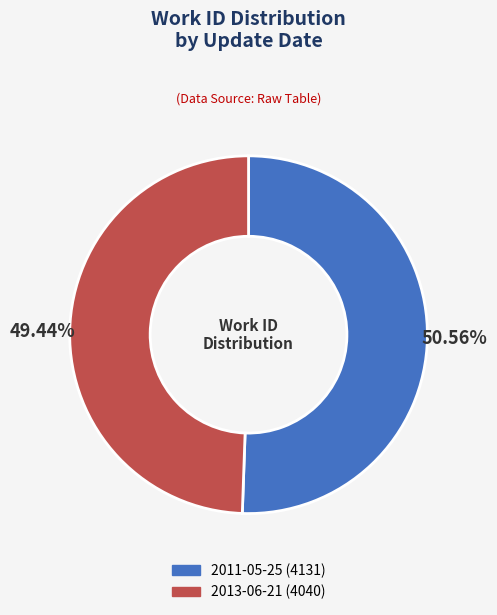

How much of the chart is everything except 2011-05-25?

49.4%